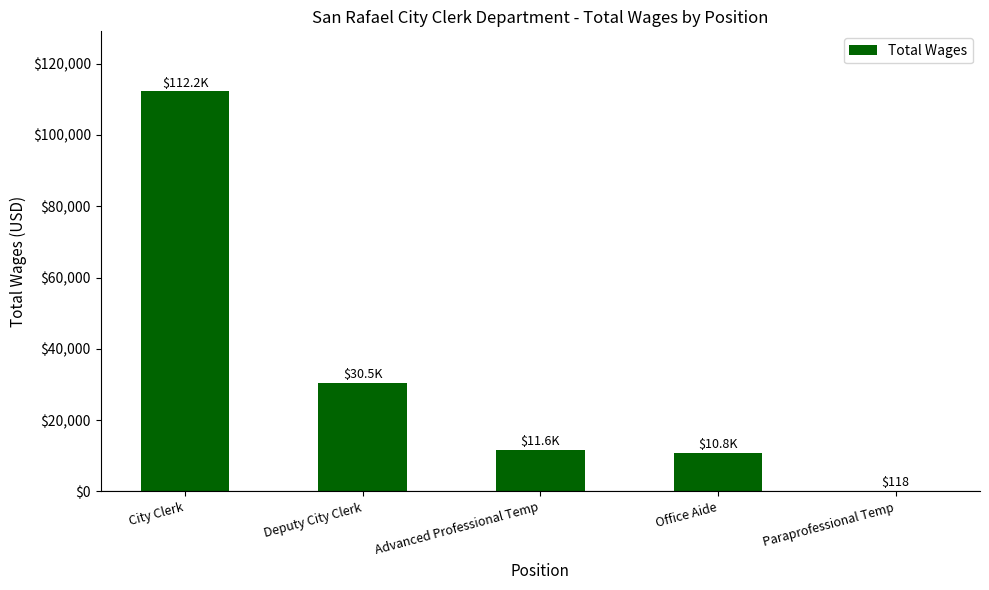

What is the change in value from City Clerk to Advanced Professional Temp?

-100563